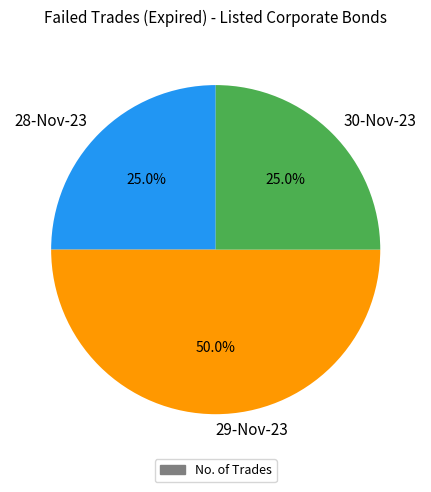

Is the sum of 29-Nov-23 and 30-Nov-23 greater than half?

Yes